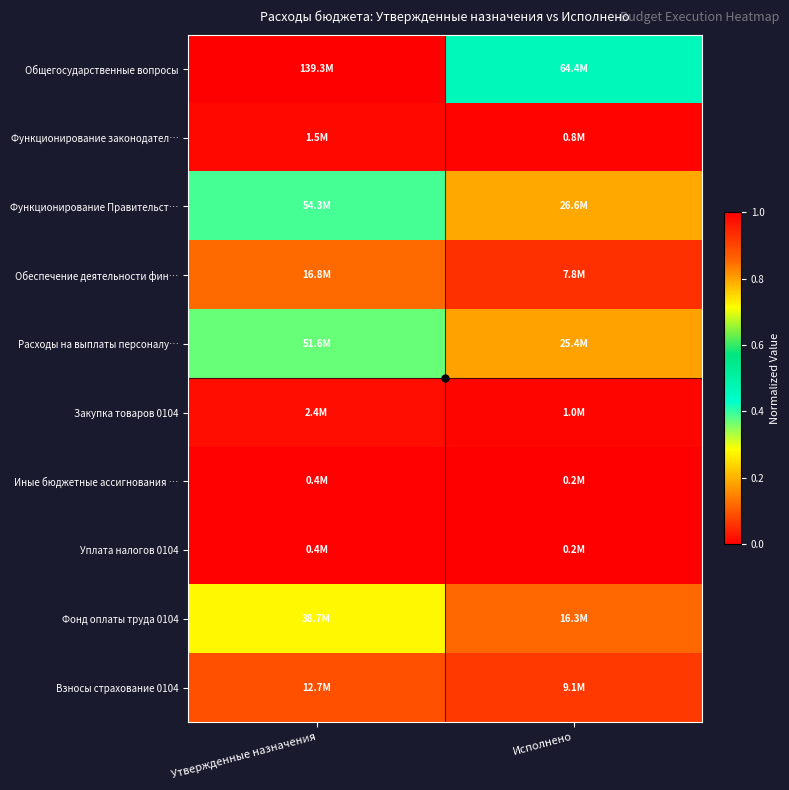

Which series has the largest range (max minus min)?

Общегосударственные вопросы